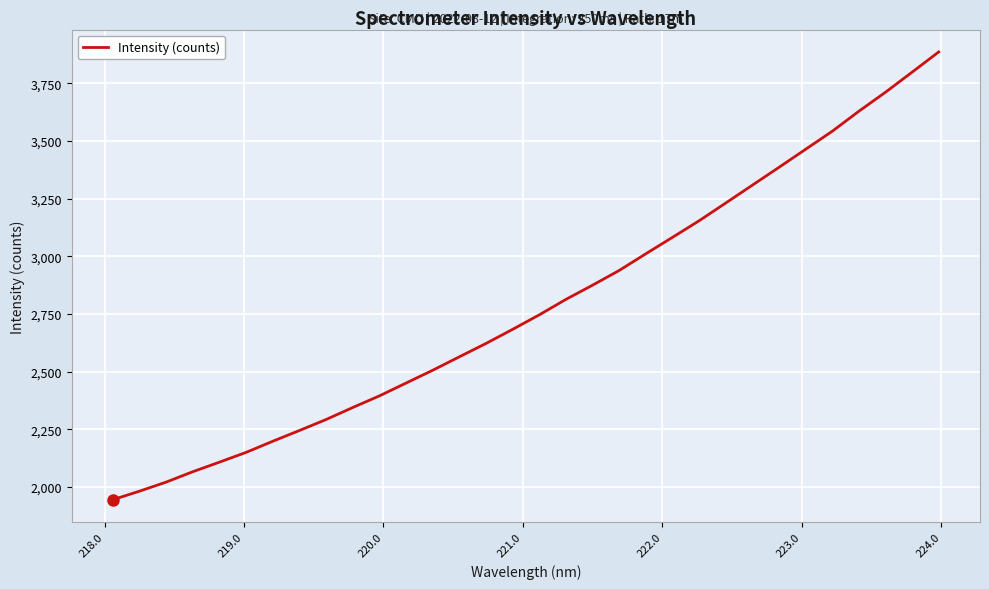

What is the difference between the maximum and minimum values?

1941.3